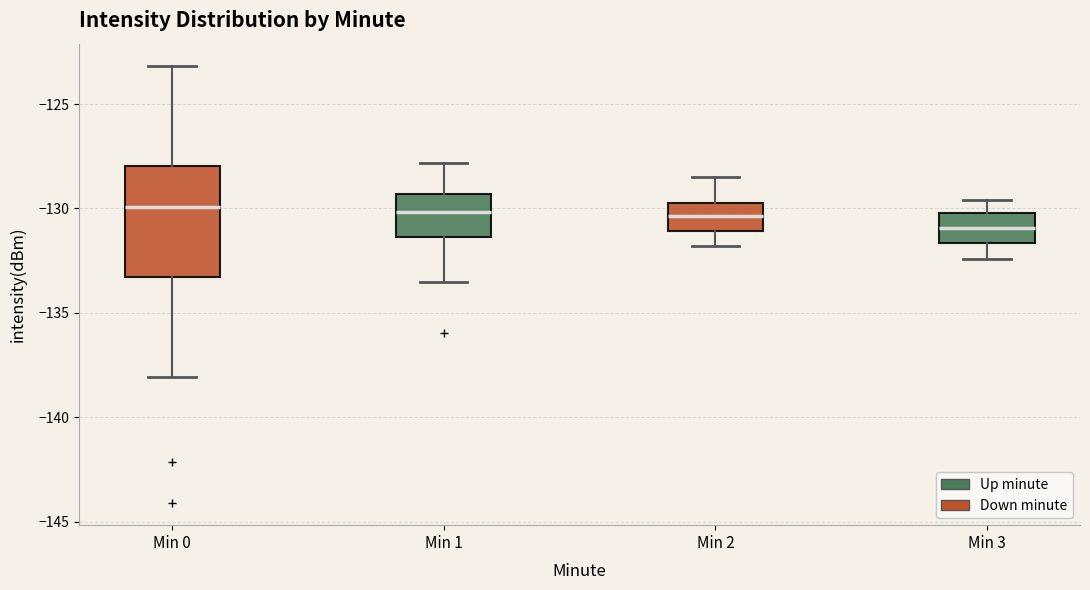

Comparing the boxes themselves (not the whiskers), which one is the tallest?

Min 0